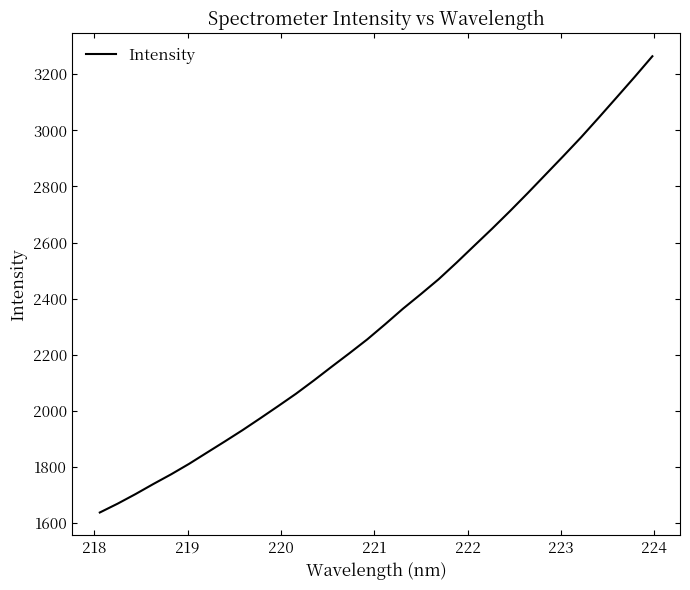

What is the sum of all values?

74946.3